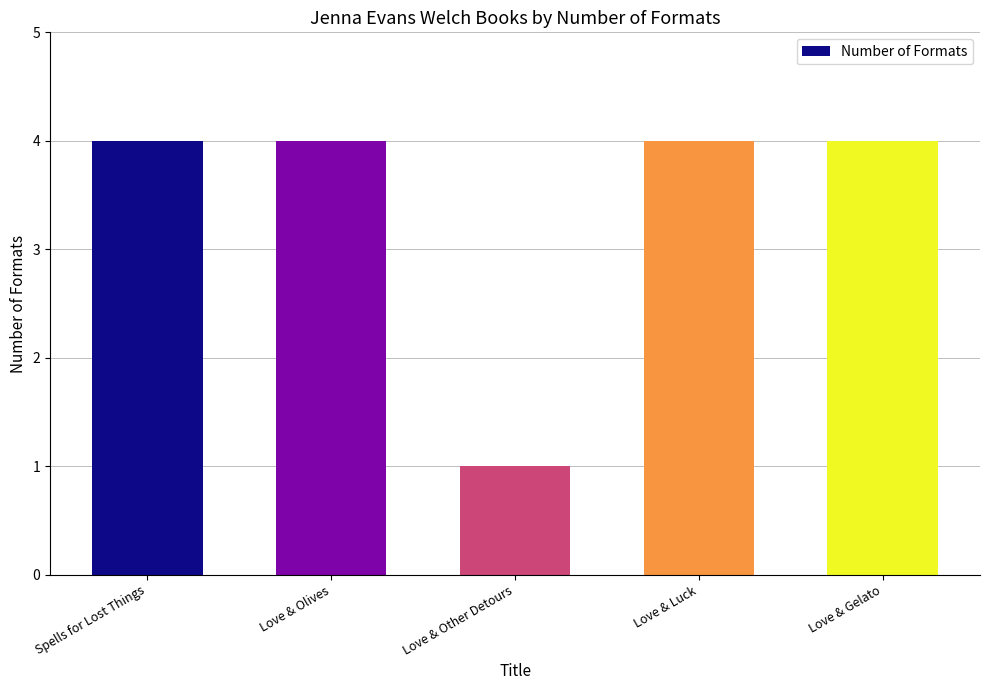

Reading left to right, list all the values displayed in this chart.

Spells for Lost Things=4	Love & Olives=4	Love & Other Detours=1	Love & Luck=4	Love & Gelato=4